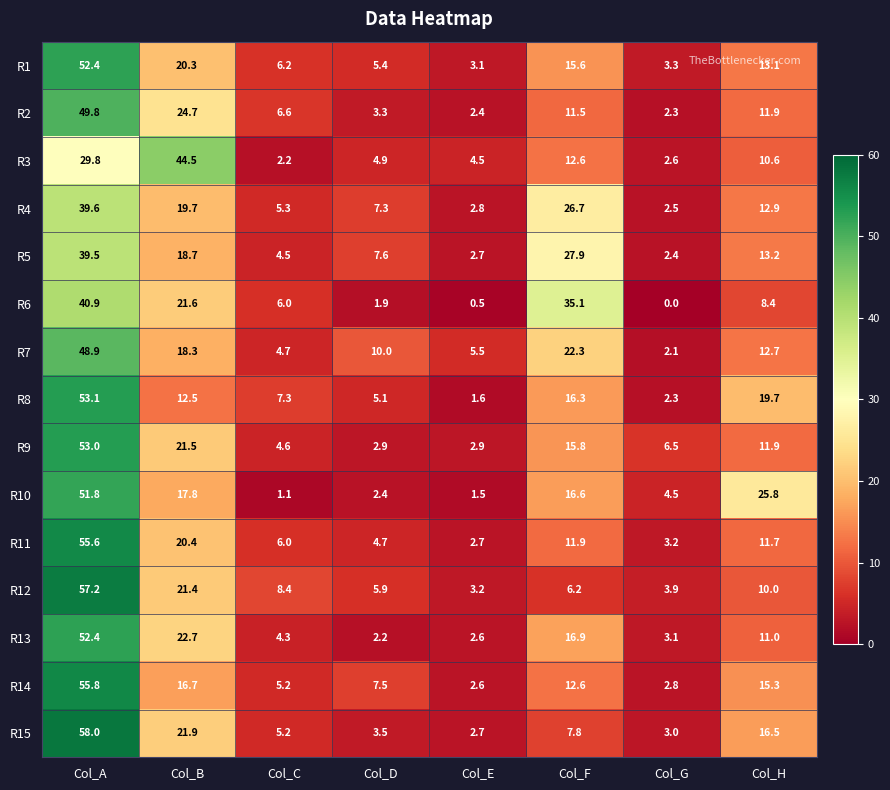

What is the sum of the R8 values at Col_B and Col_G?

14.8